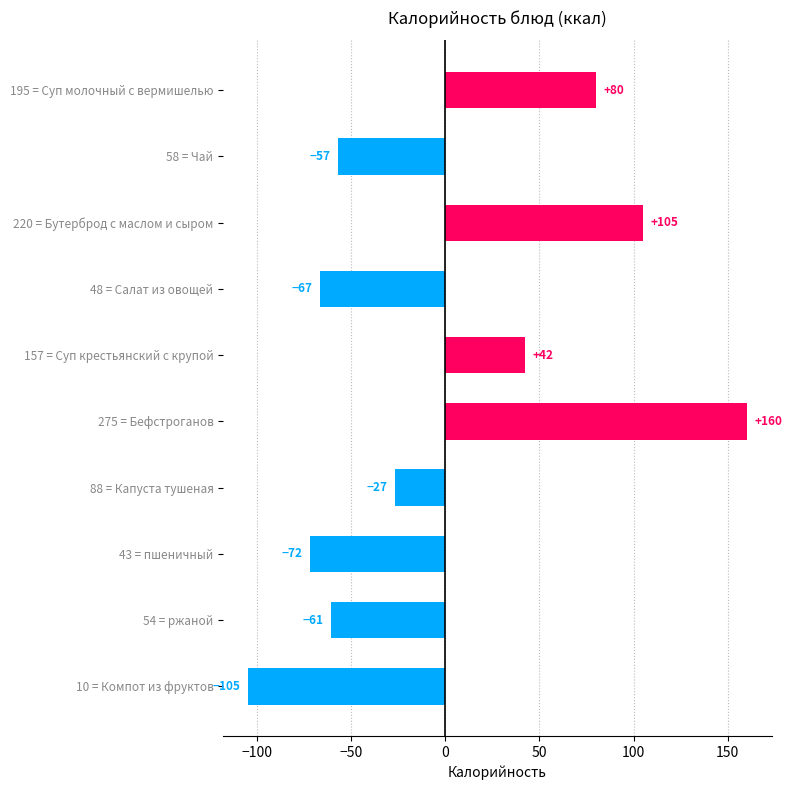

Count the number of categories in the chart.

10